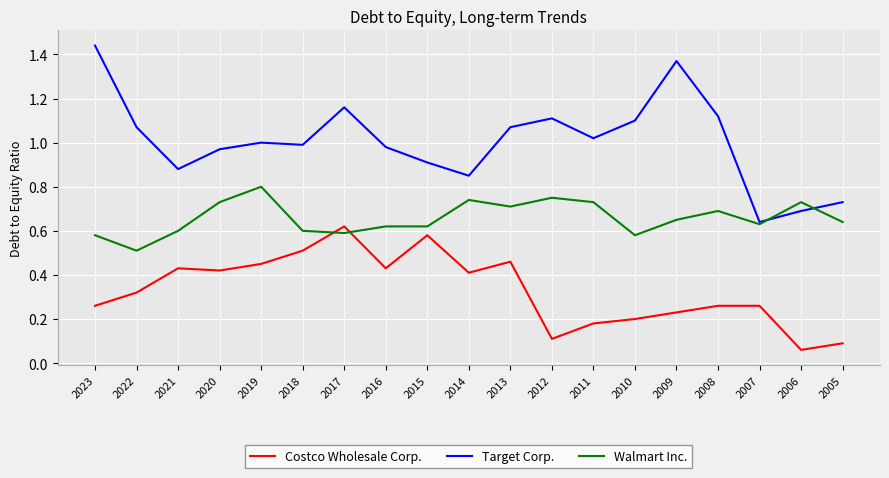

Count the number of categories in the chart.

19